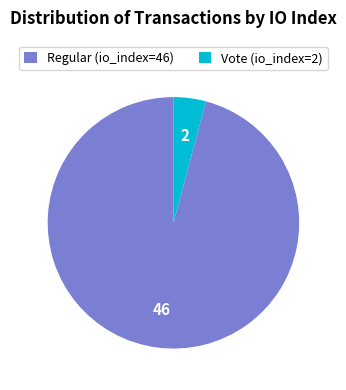

True or false: Regular (io_index=46) accounts for 88% of the total.

False